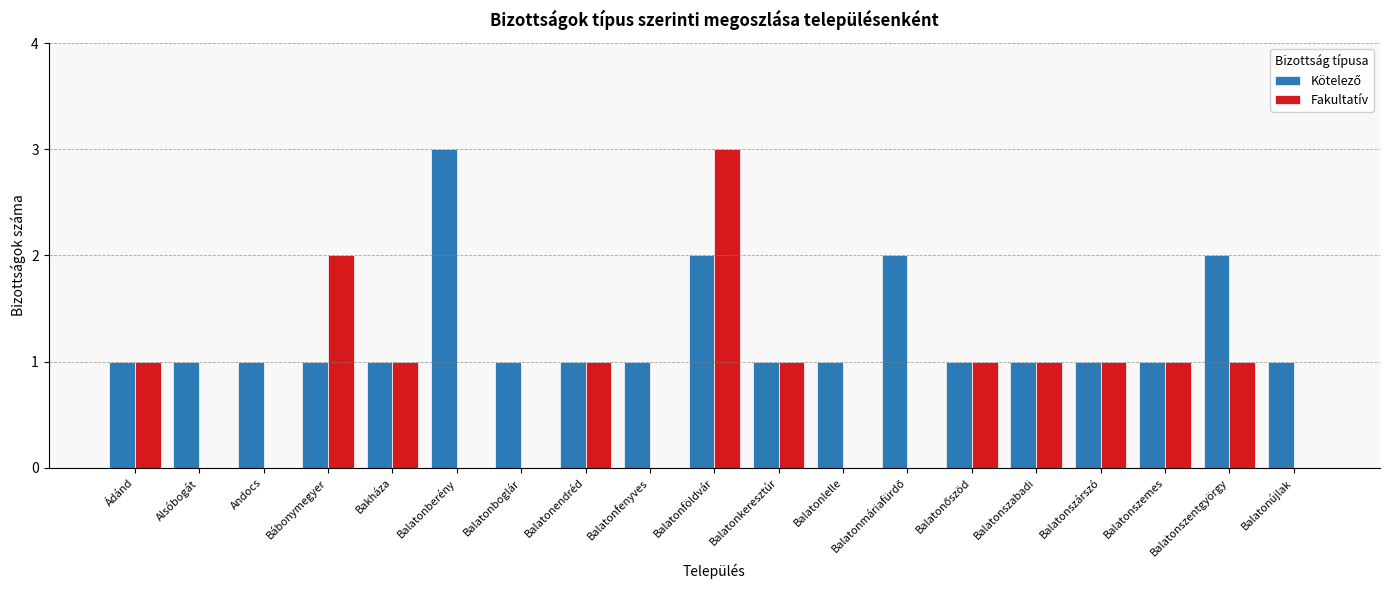

The value of Fakultatív at Balatonszemes is 1. True or false?

True